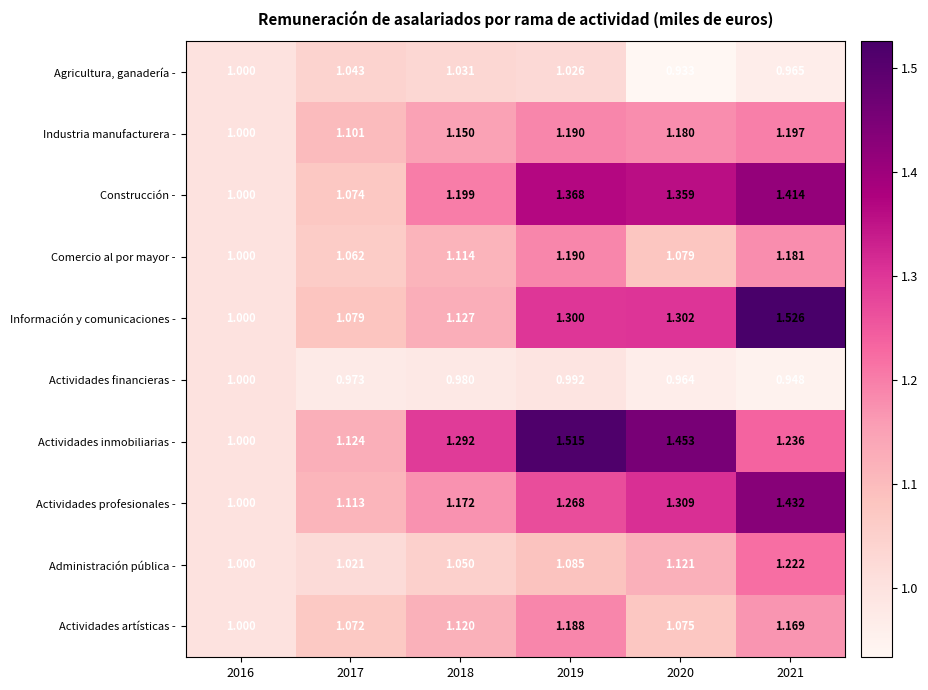

Which series has the largest total across all categories?

Actividades inmobiliarias -